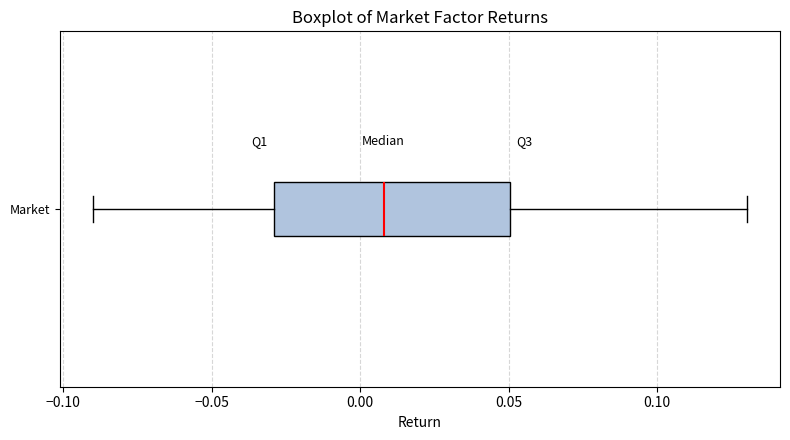

Read this box plot against the x-axis: the position of the median line, the range covered by the box, and the ends of both whiskers. The values are not printed on the chart, so give them approximately, as read against the axis.

median 0.01, box -0.03 to 0.05, whiskers -0.09 to 0.13